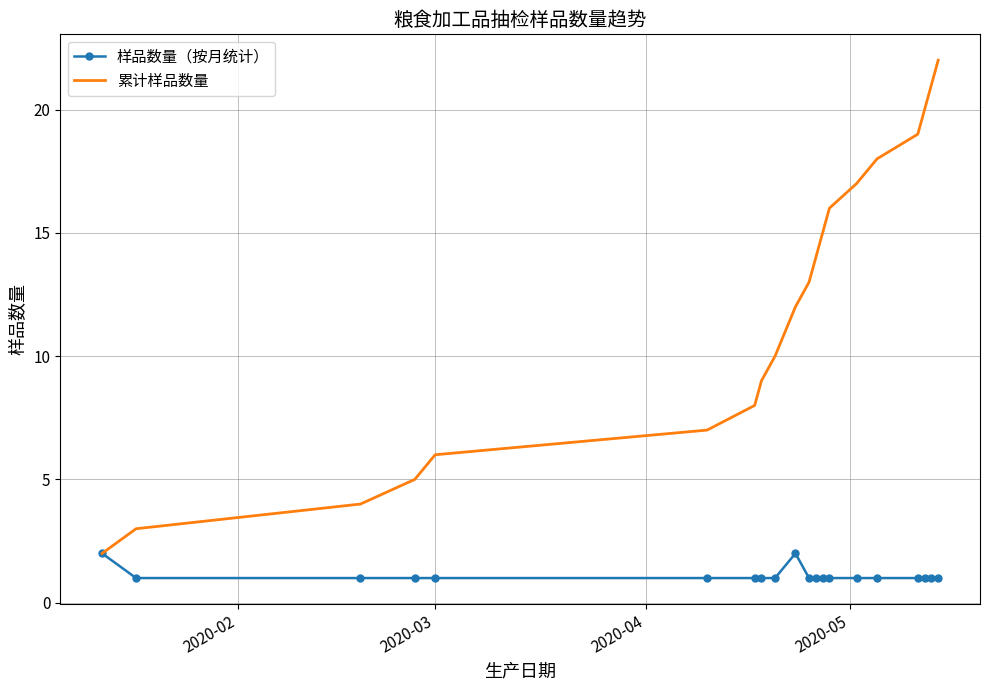

Which series has the largest total across all categories?

累计样品数量